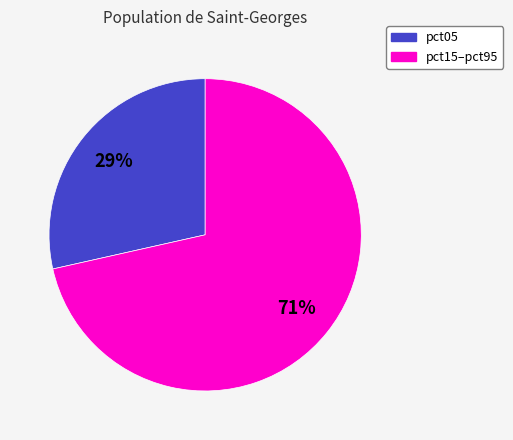

Count the number of slices in the pie.

2